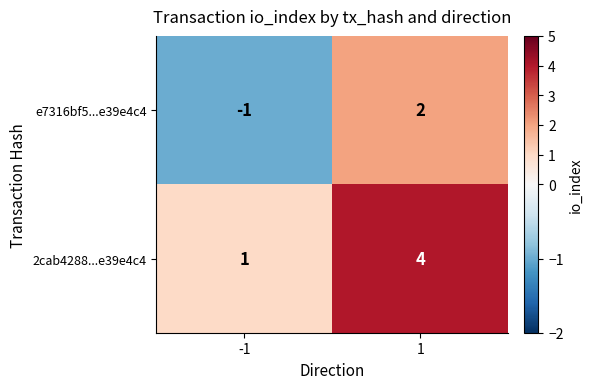

Is it true that e7316bf5...e39e4c4 equals 3 at 1?

False